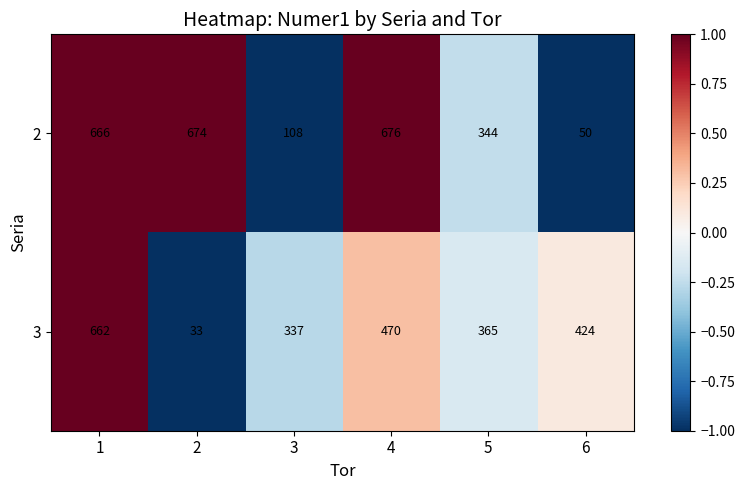

At which label is 2 closest to 363?

5